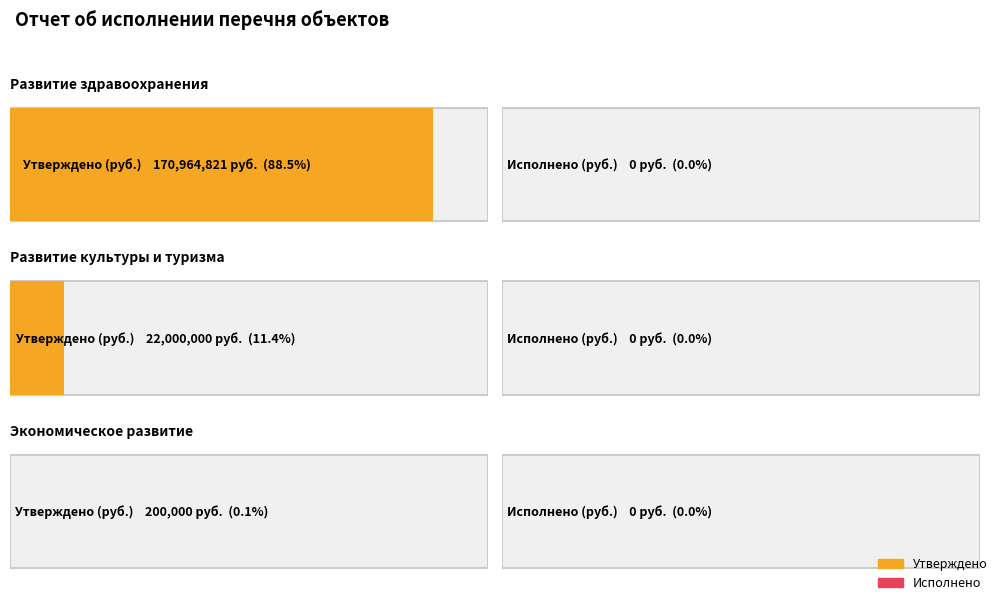

The value of Утверждено at Развитие здравоохранения is 86162003.0. True or false?

False